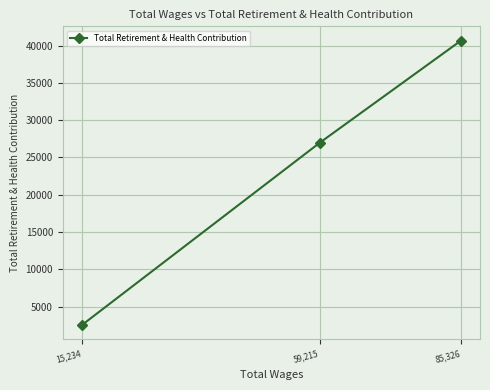

Reading left to right, transcribe all the data shown in this chart.

15,234=2497	59,215=26967	85,326=40675